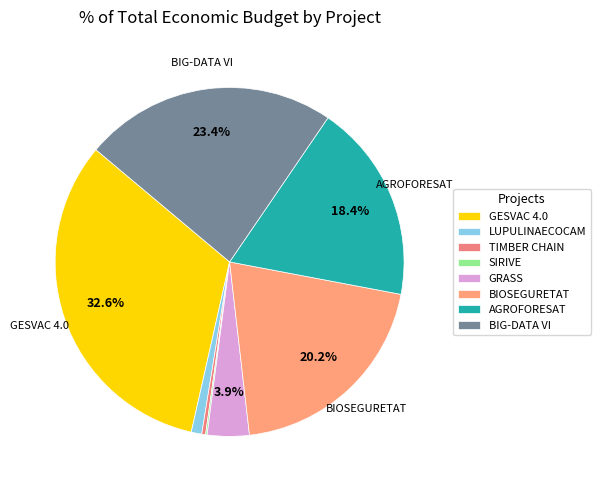

What percentage is NOT represented by AGROFORESAT?

81.6%